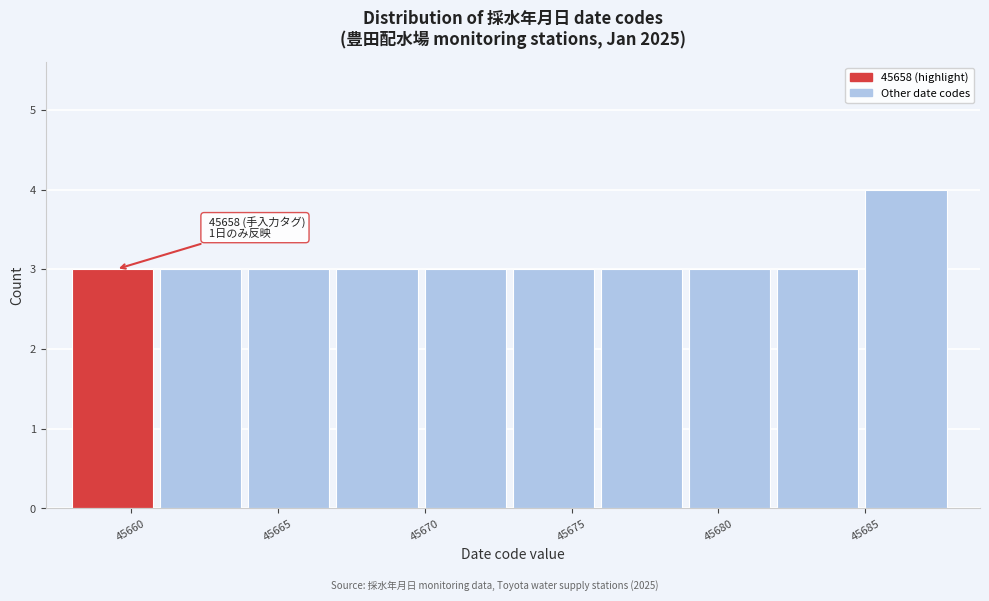

Which range on the x-axis has the tallest bar?

45685 to 45688